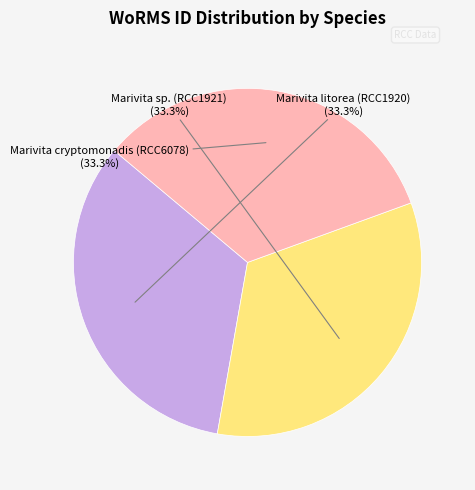

To the nearest percent, what is the average slice percentage?

33%